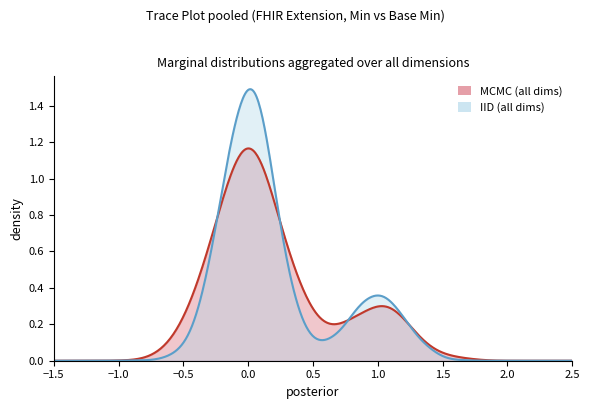

Which series has the widest spread of values?

IID (all dims)